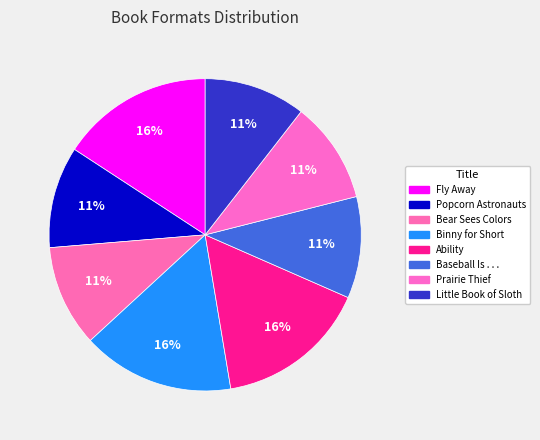

What is the smallest slice in the pie chart?

Popcorn Astronauts